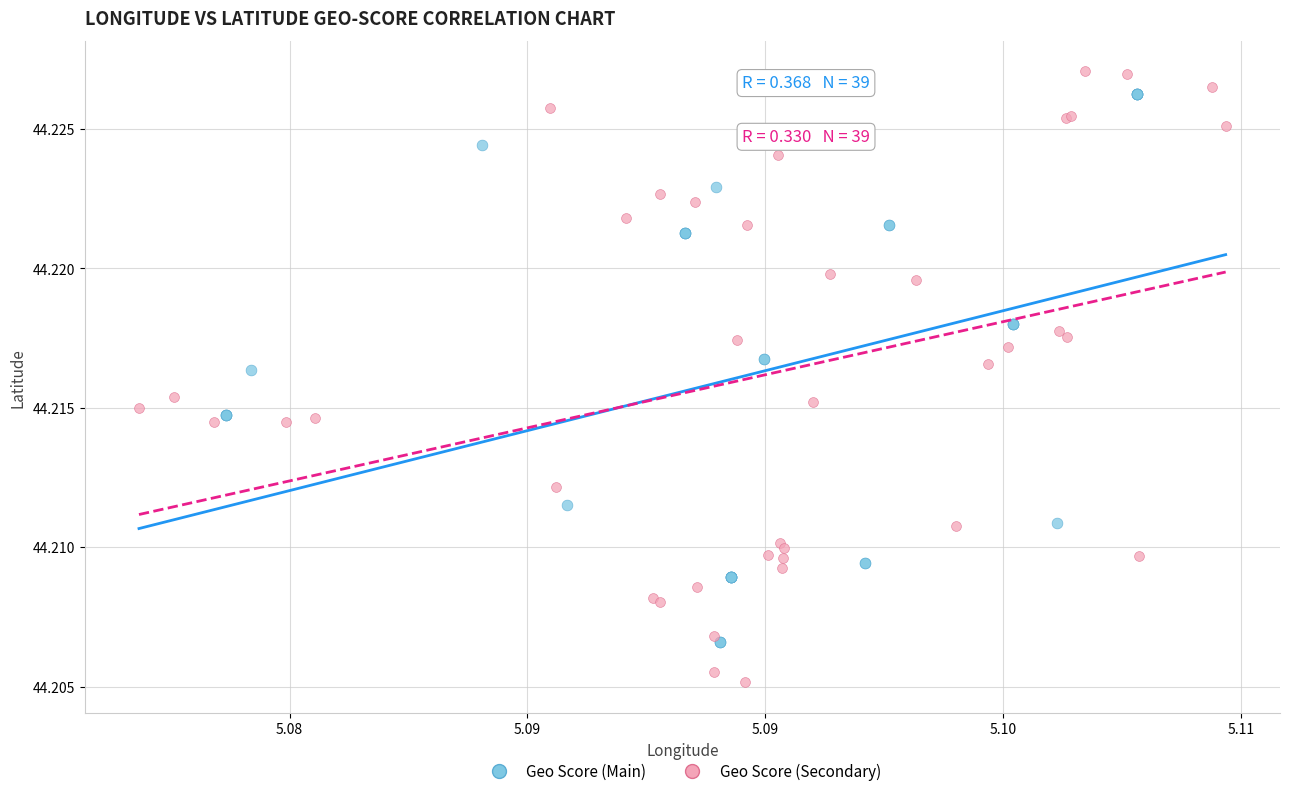

Which series contains the highest Y value?

Geo Score (Secondary)